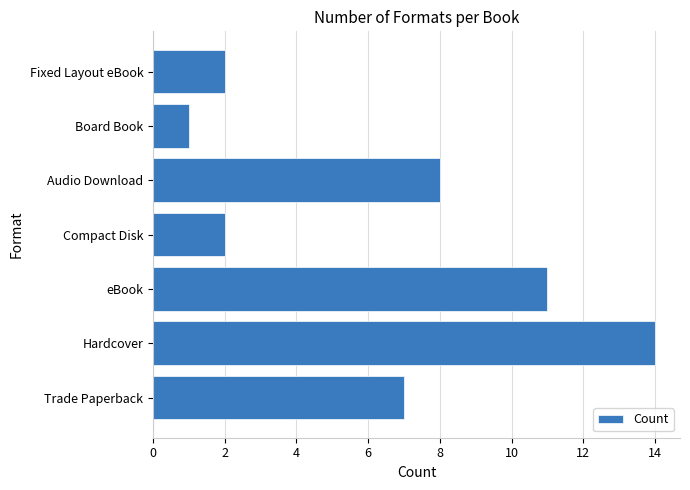

Is it true that the value at Compact Disk is 0?

False